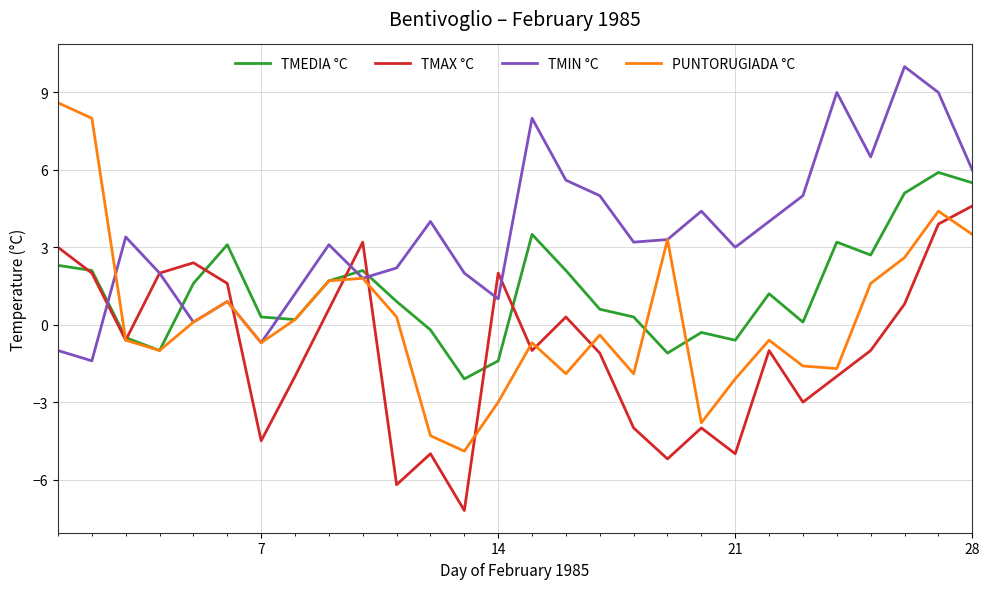

What is the smallest value displayed?

-7.2